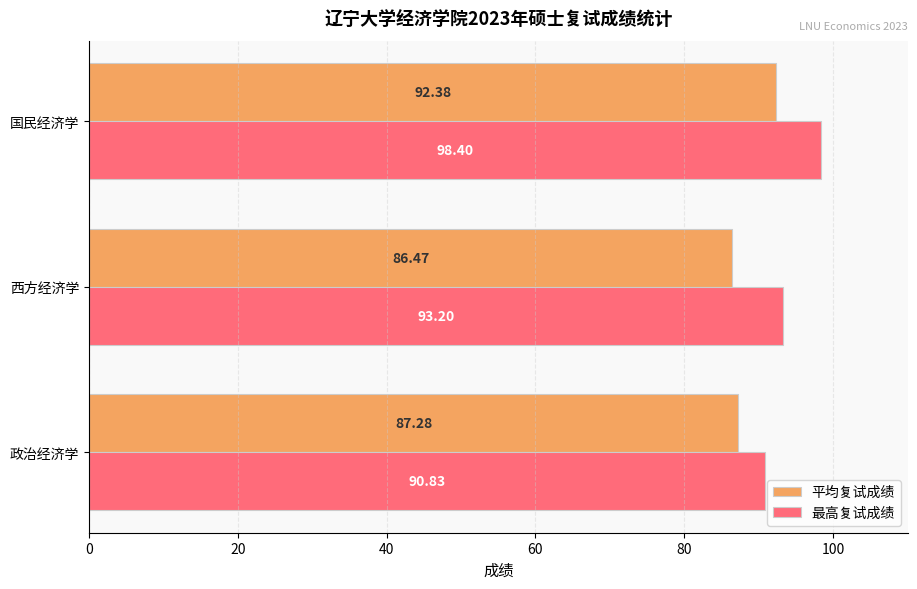

What is the maximum value shown in the chart?

98.4